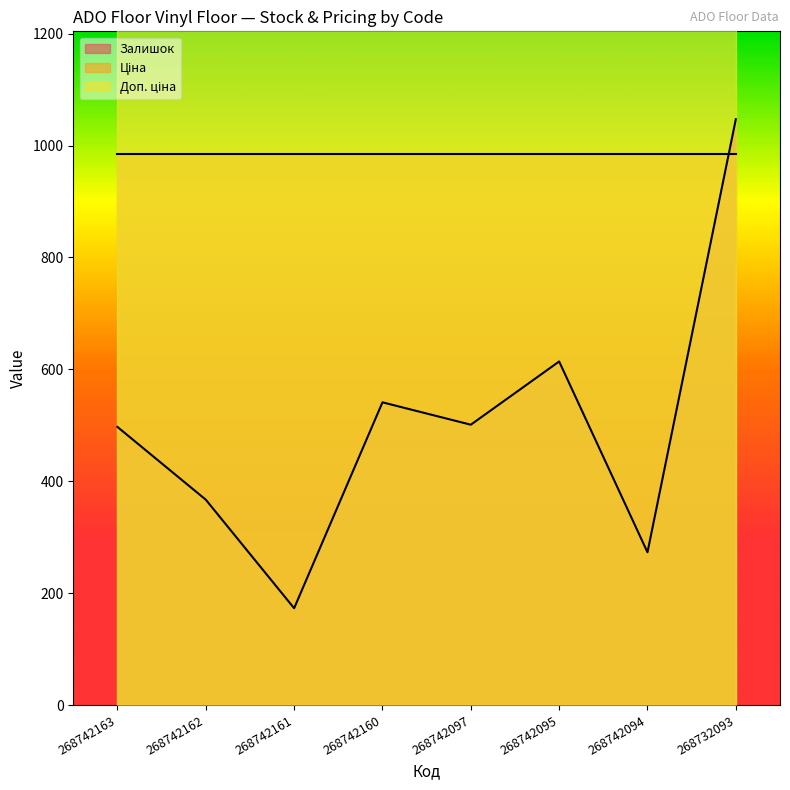

What is the spread (max minus min) of values at 268742094?

1924.3